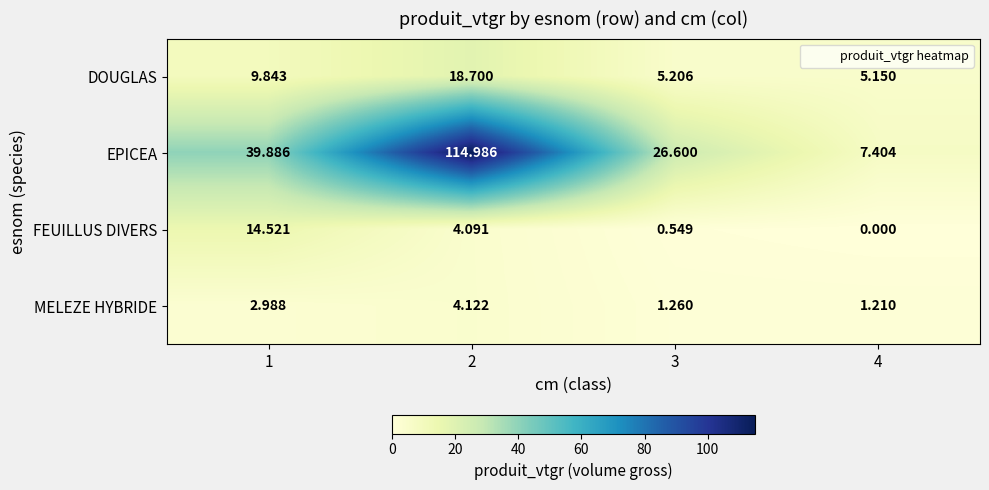

Rank the series at 1 from lowest to highest value.

MELEZE HYBRIDE, DOUGLAS, FEUILLUS DIVERS, EPICEA